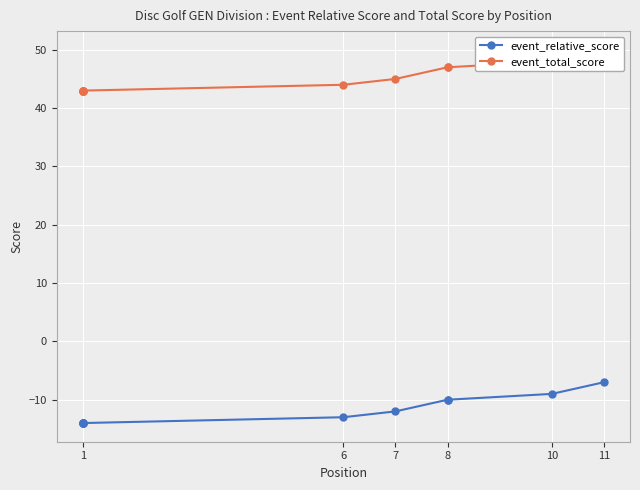

Which series has the widest spread of values?

event_relative_score